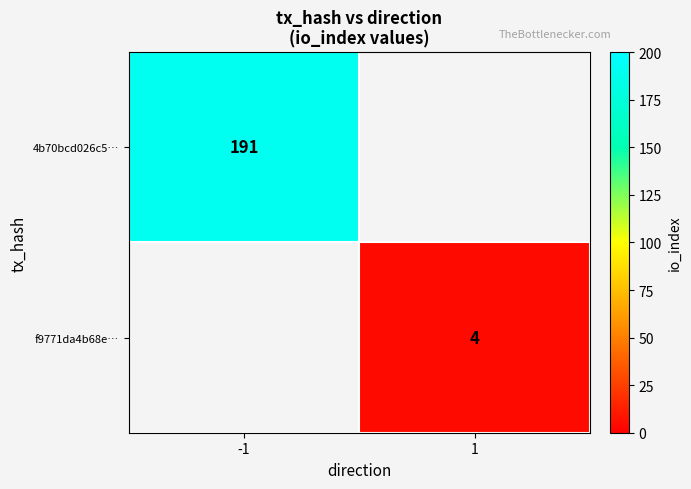

Is the value of f9771da4b68e… at 1 greater than the value of 4b70bcd026c5… at -1?

No